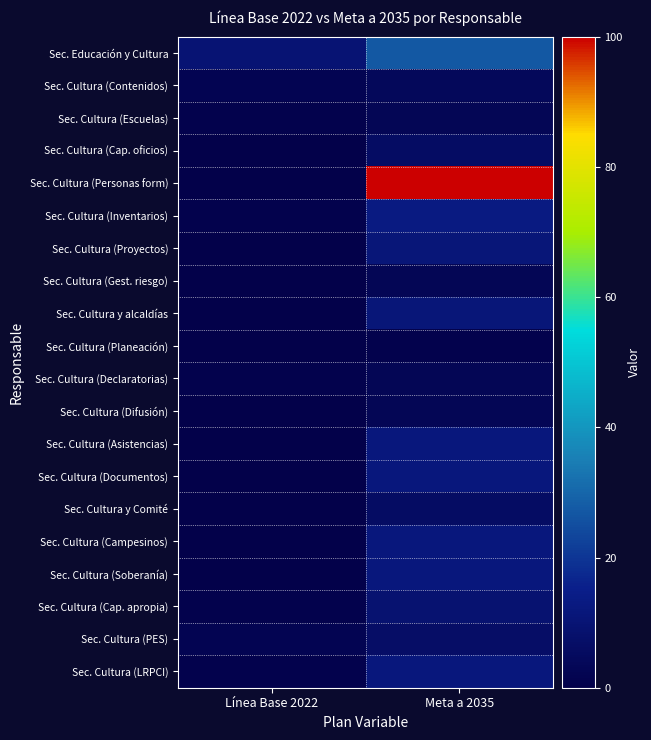

Which series changed the most between Línea Base 2022 and Meta a 2035?

Sec. Cultura (Personas form)